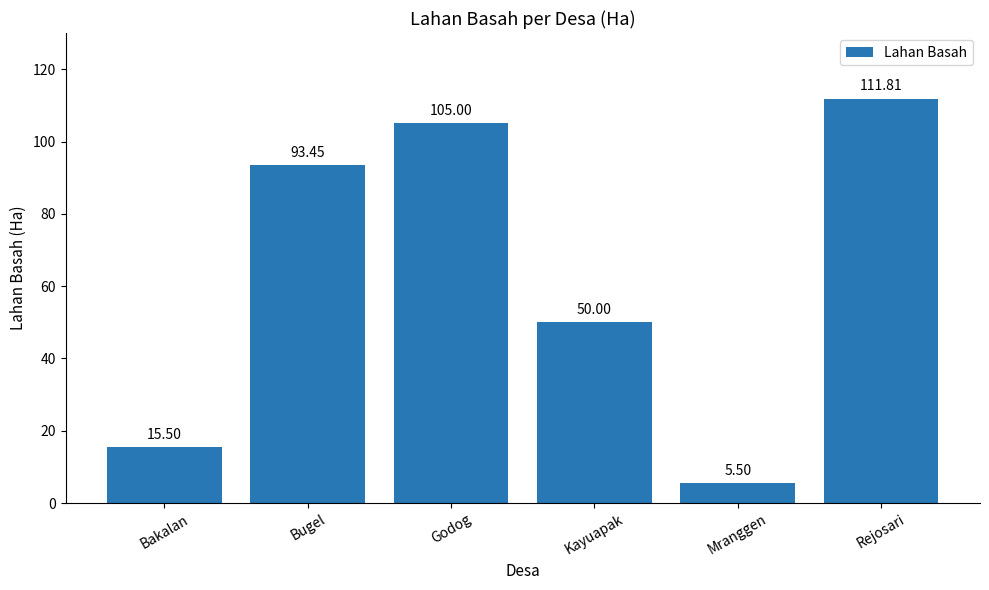

What is the difference between the maximum and minimum values?

106.3